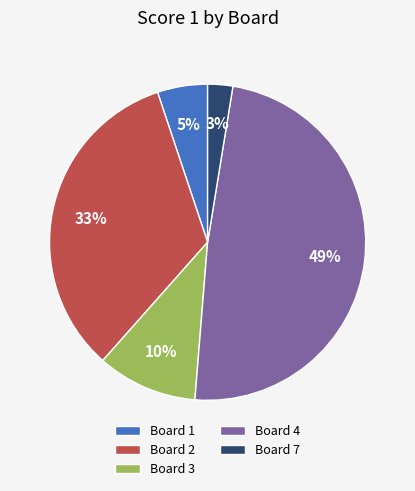

How many slices are in this pie chart?

5